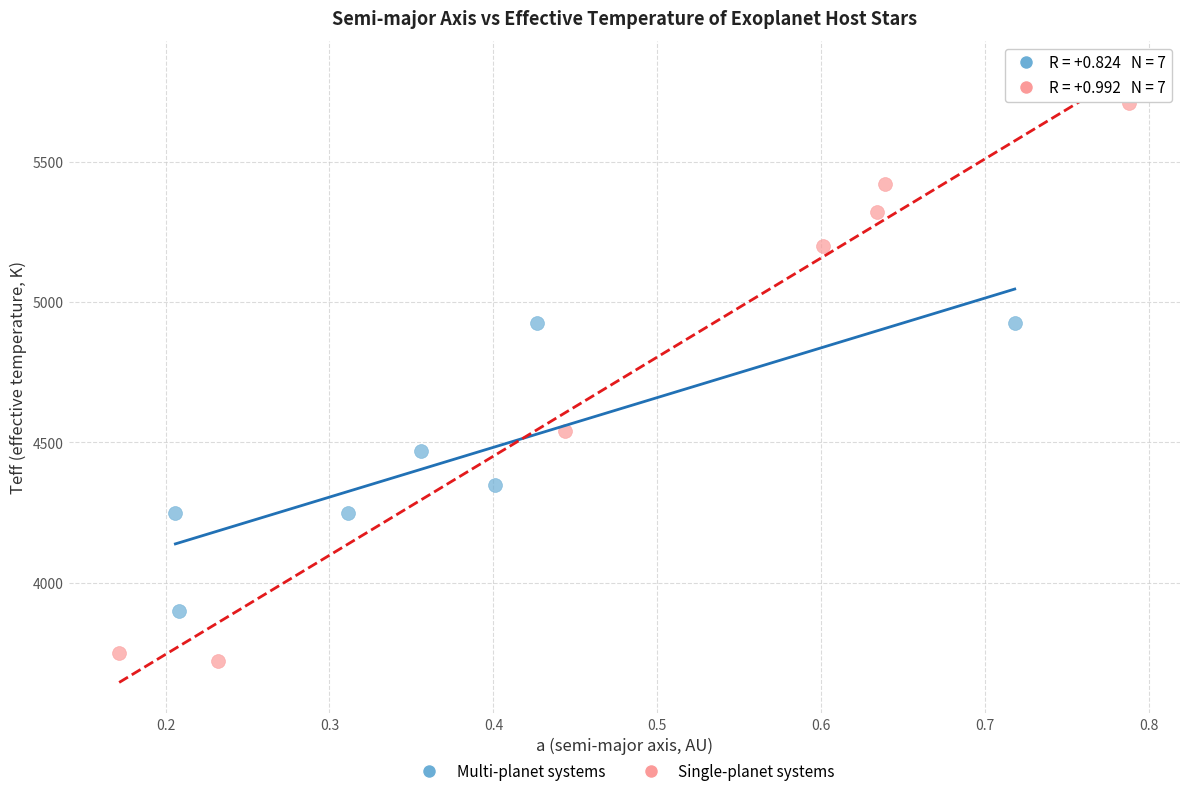

Which series has the largest Y range (max minus min)?

Single-planet systems